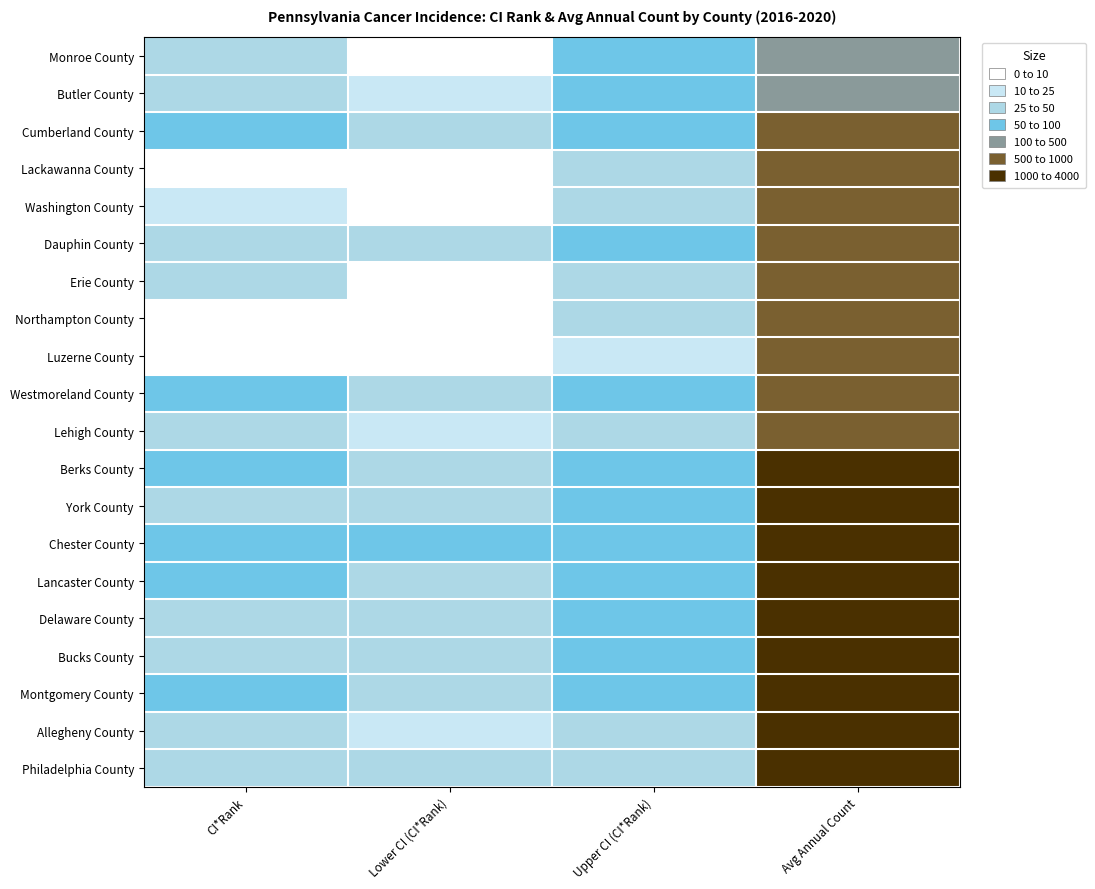

How many series are shown in this chart?

20